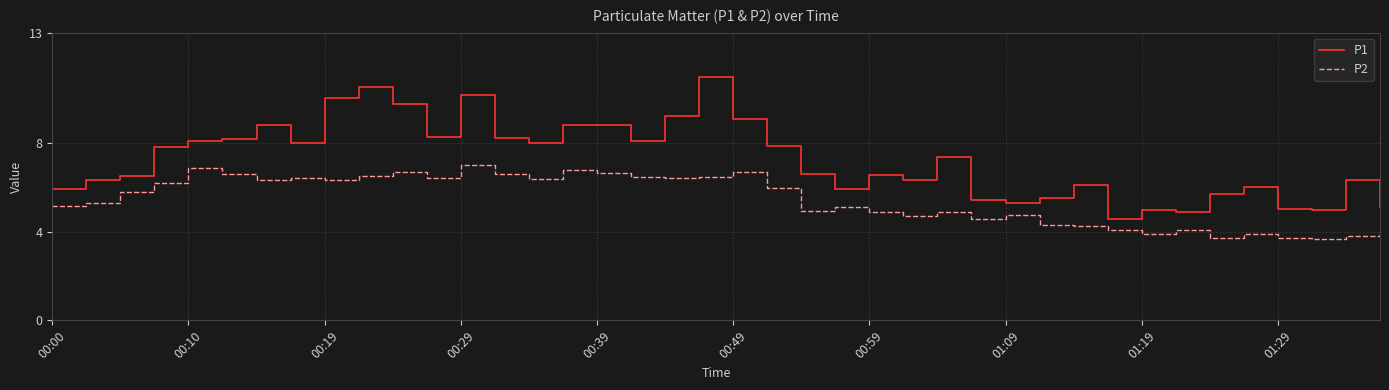

Which series has the largest total across all categories?

P1